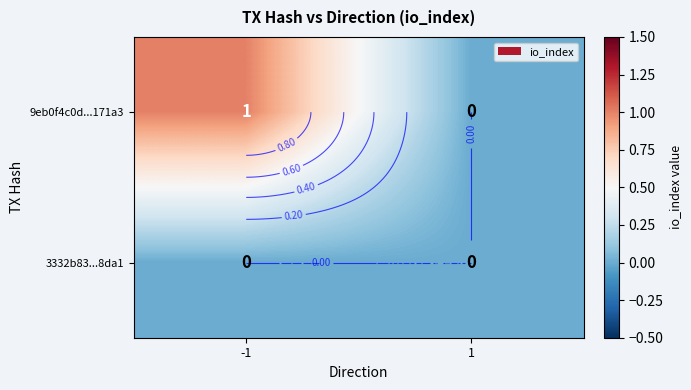

True or false: 9eb0f4c0d...171a3 has a value of 1 at -1.

False